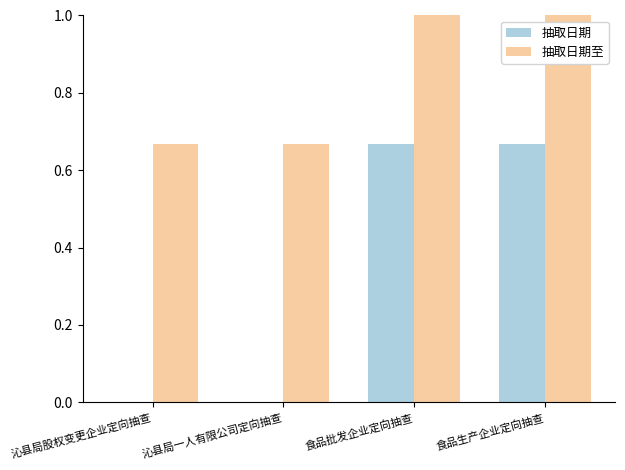

What is the sum of all 抽取日期 values?

1.3